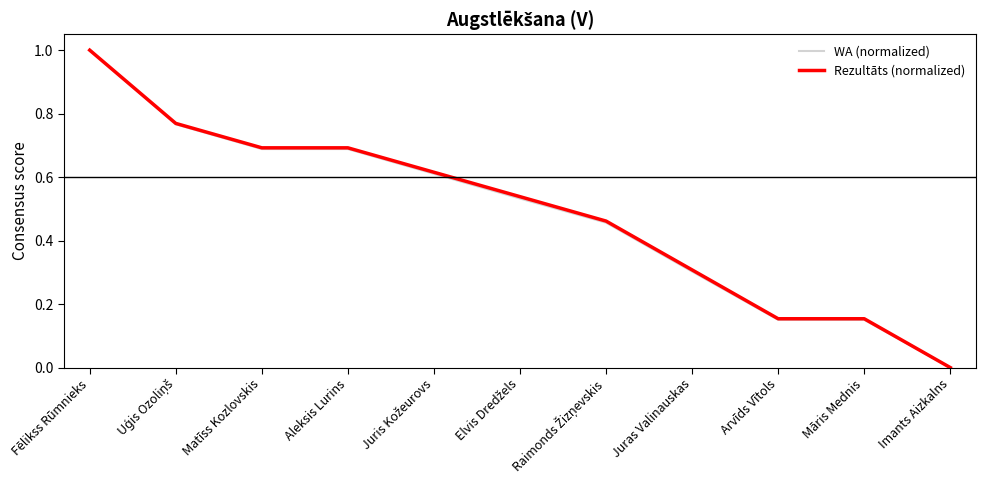

What position from the right is Imants Aizkalns?

1